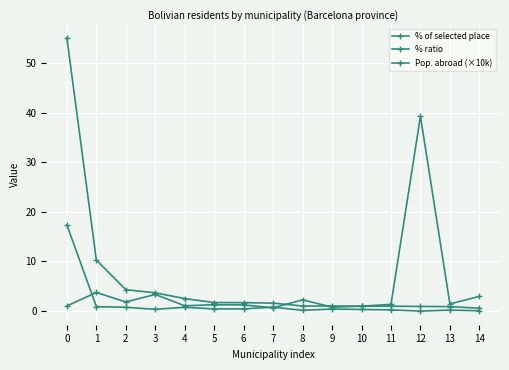

How many lines are shown in the chart?

3